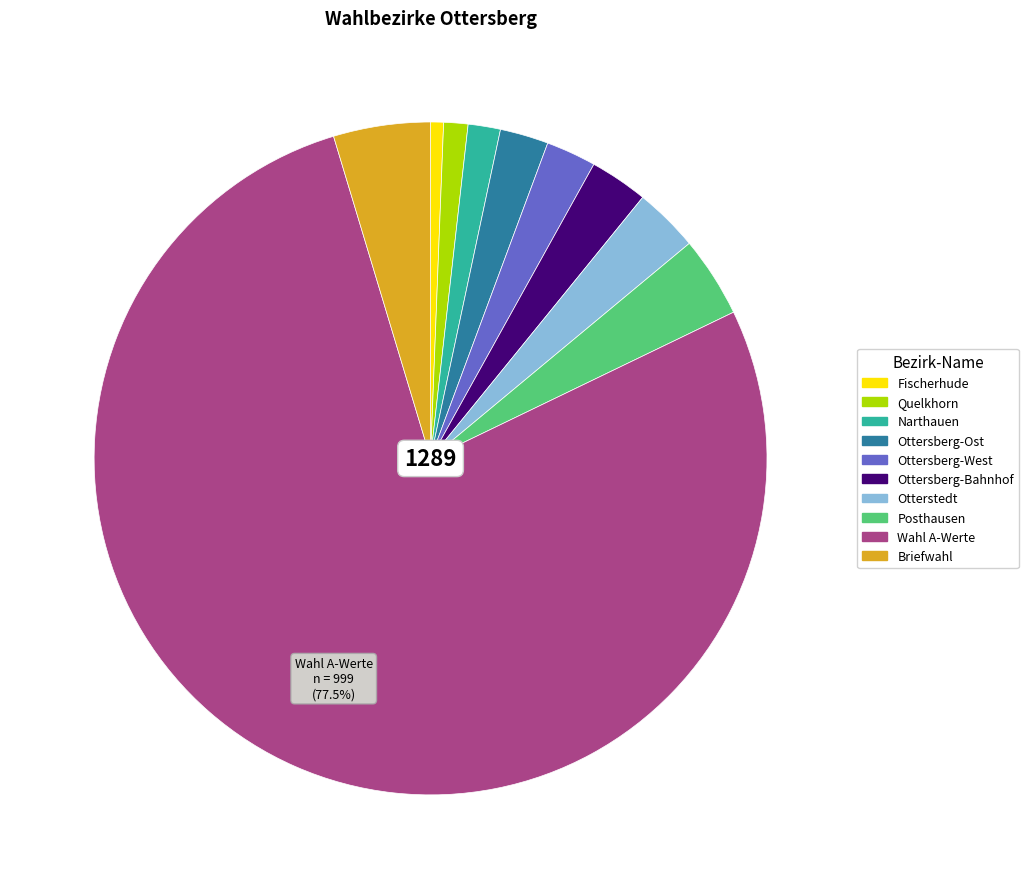

What is the smallest slice in the pie chart?

Fischerhude